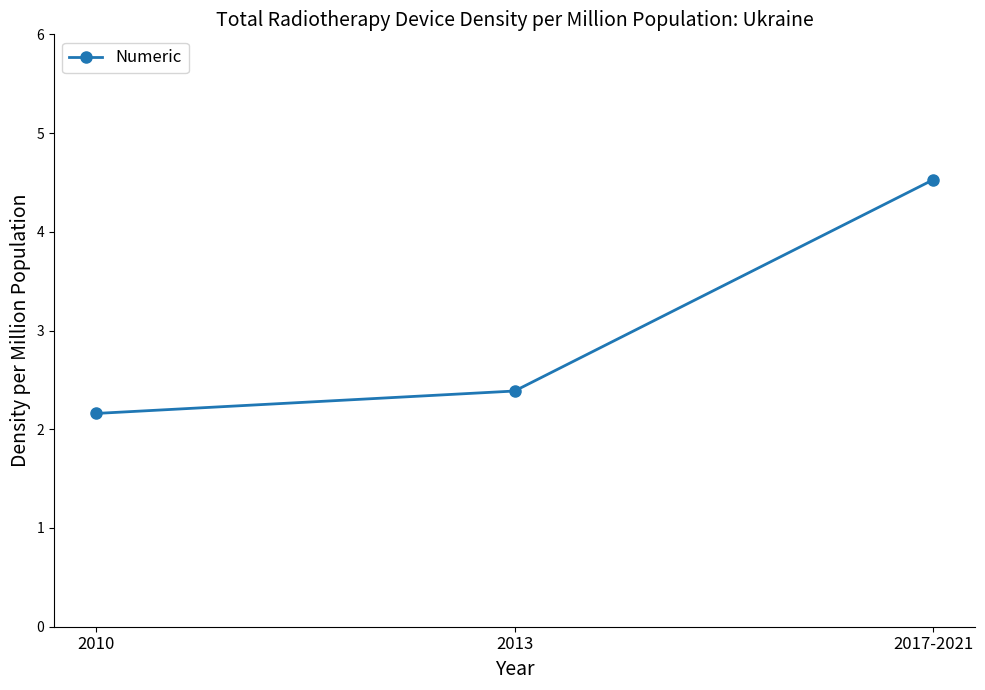

Reading left to right, what are all the values shown in this chart?

2.2	2.4	4.5